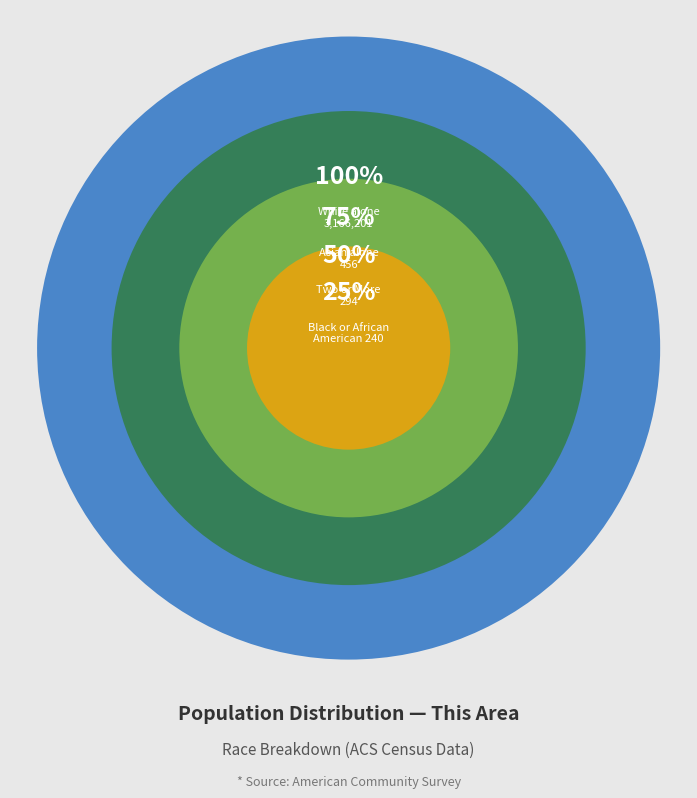

What is the ratio of the value at White alone to the value at Two or More Races?

10769.4